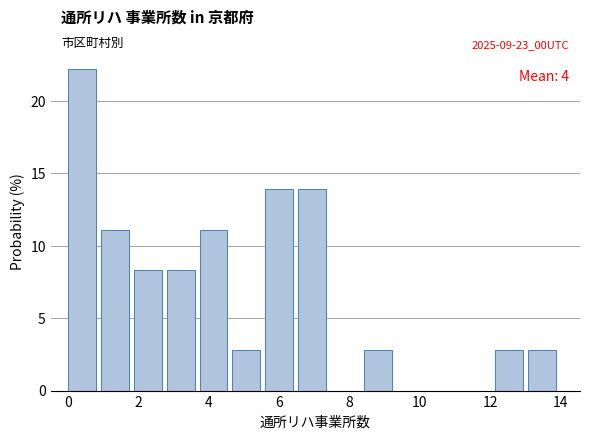

Which range on the x-axis has the tallest bar?

0.0 to 1.0